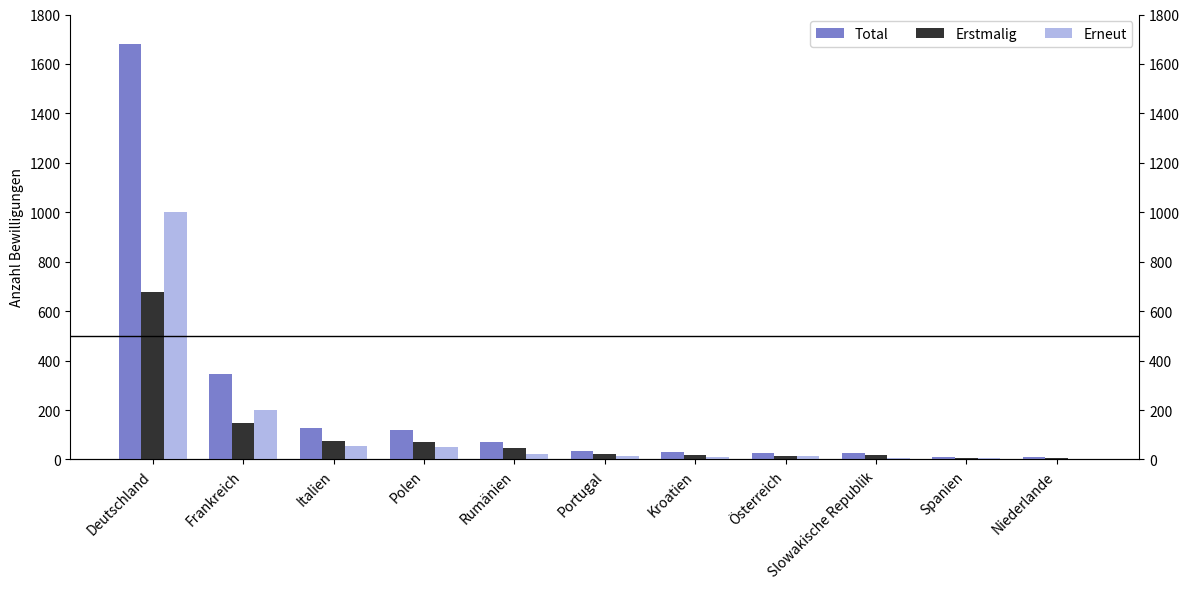

The value of Erstmalig at Portugal is 10. True or false?

False